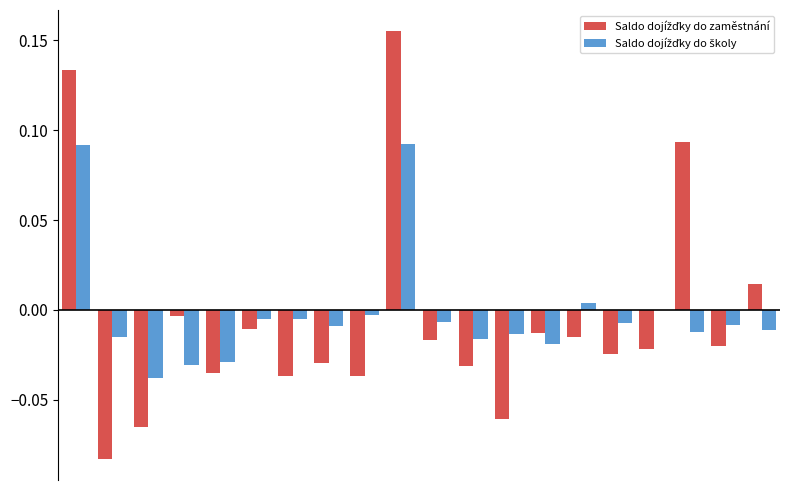

At how many categories does at least one series exceed 0?

5